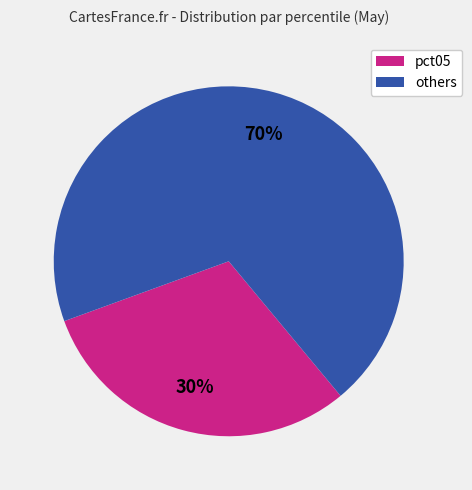

What is the ratio of the value at pct05 to the value at others?

0.4